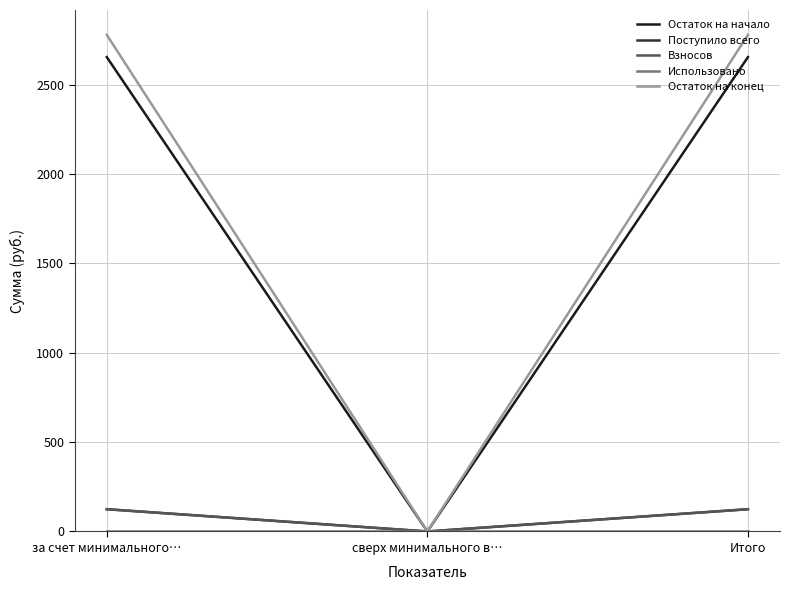

How many distinct data groups are displayed?

5